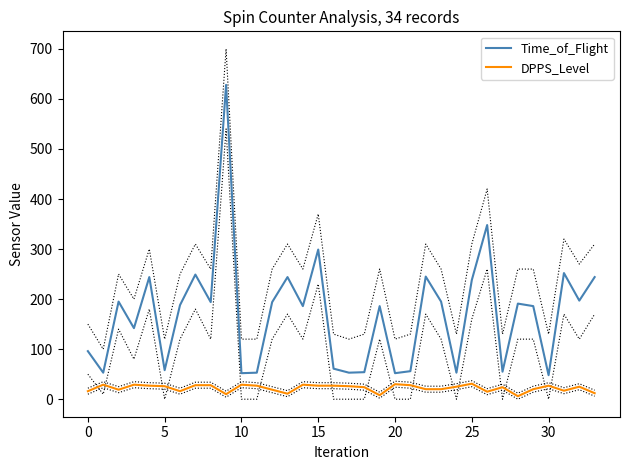

What is the highest value of the DPPS_Level series?

31